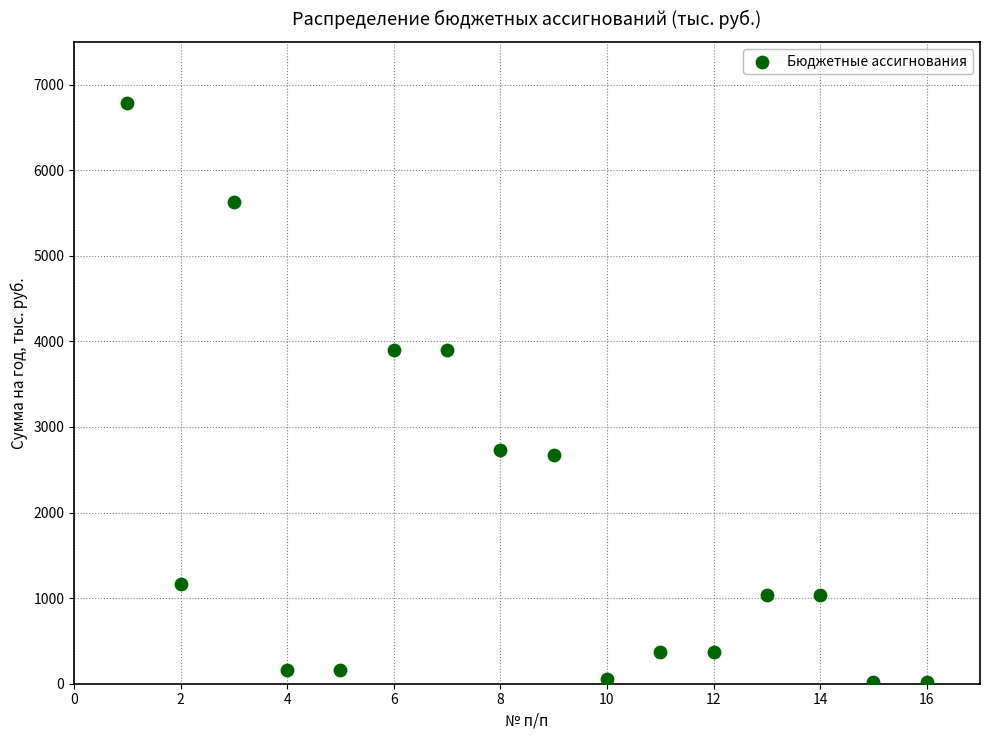

What is the range of X values (max minus min)?

15.0